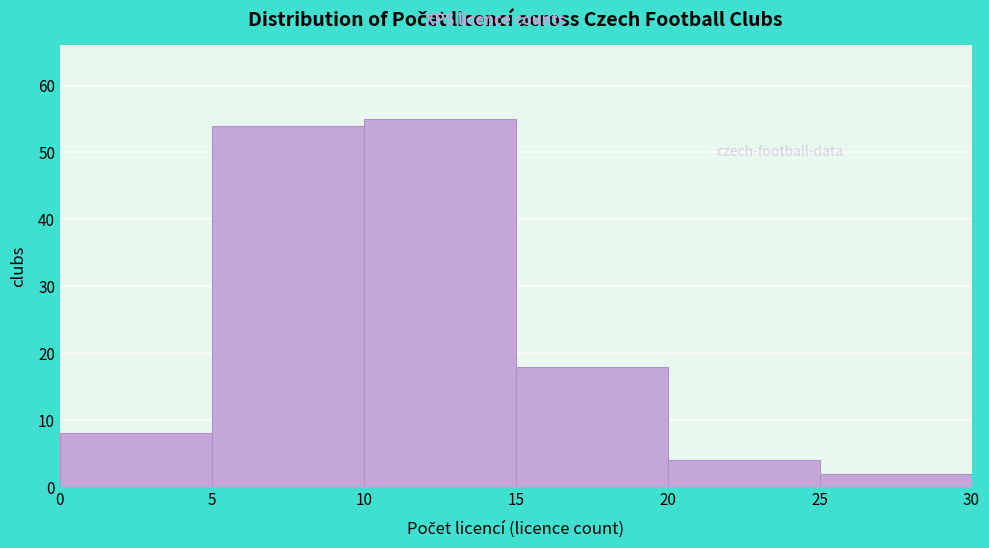

Over which range of the x-axis is the bar tallest?

10 to 15